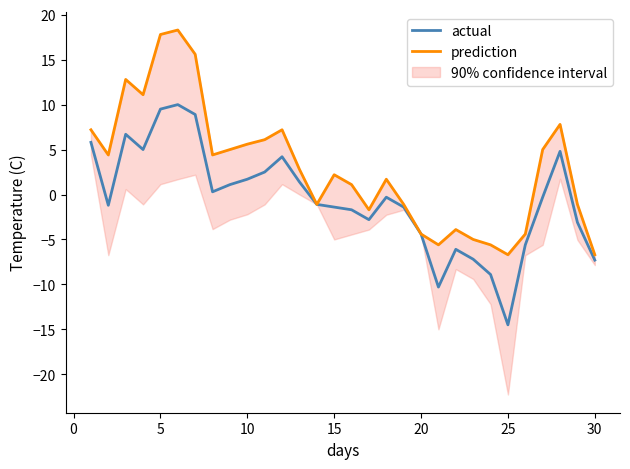

Which series has the widest spread of values?

prediction